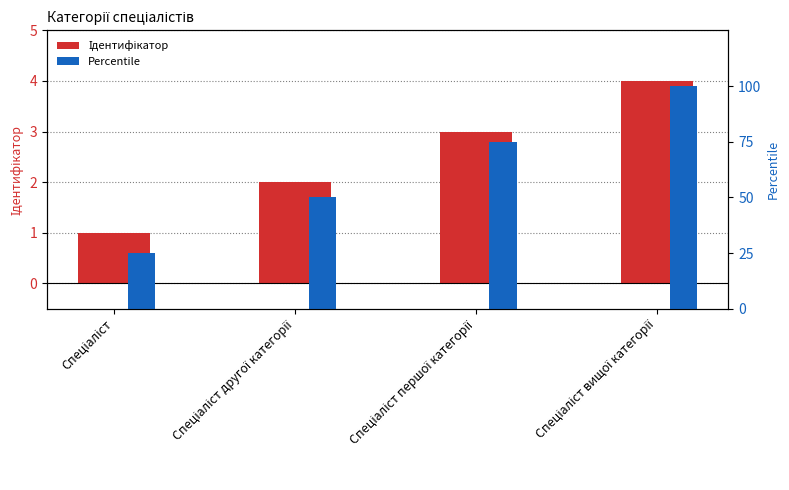

What is the value of the Percentile bar at the 1st from the left?

25